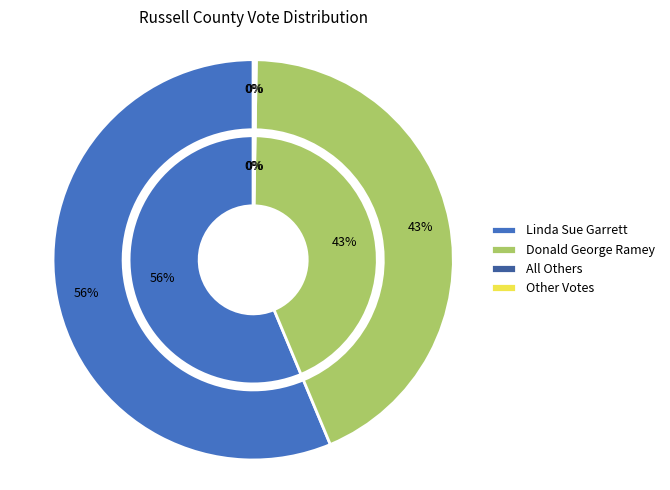

What is the smallest slice in the pie chart?

Other Votes